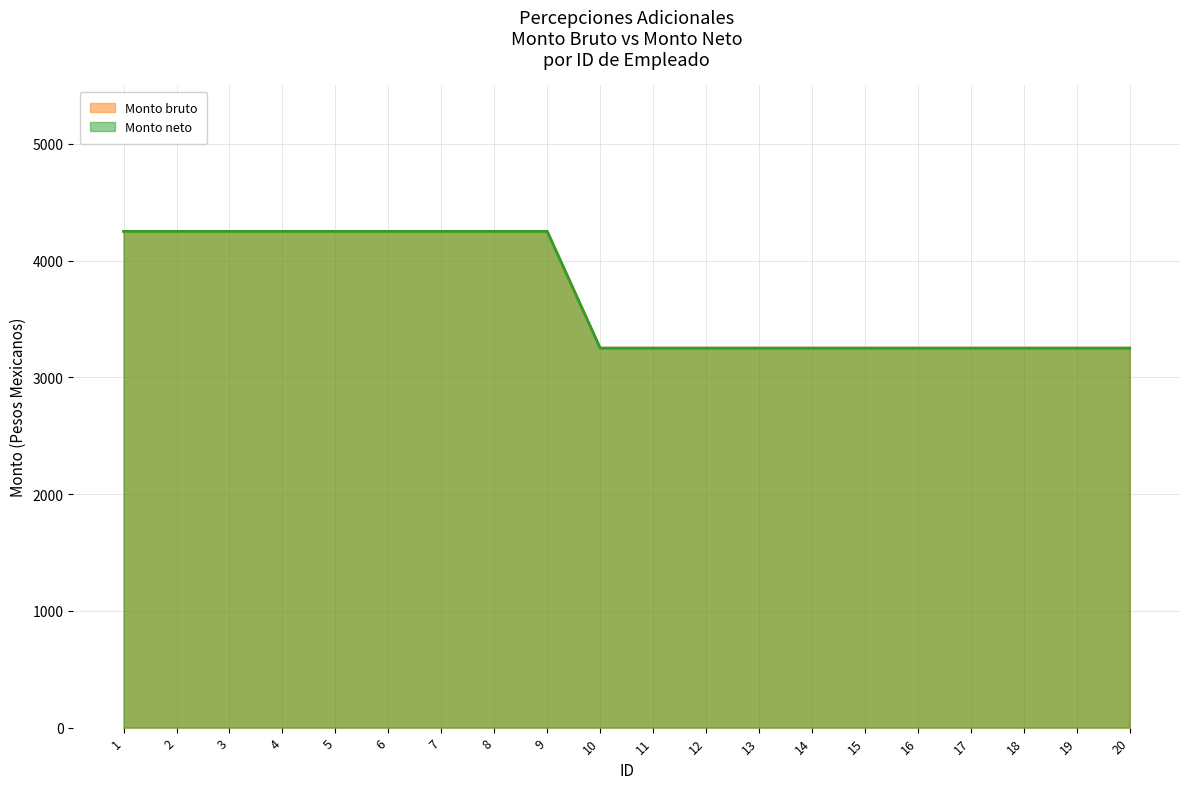

Reading left to right, list all the values displayed in this chart.

Monto bruto: 4250	4250	4250	4250	4250	4250	4250	4250	4250	3250	3250	3250	3250	3250	3250	3250	3250	3250	3250	3250
Monto neto: 4250	4250	4250	4250	4250	4250	4250	4250	4250	3250	3250	3250	3250	3250	3250	3250	3250	3250	3250	3250